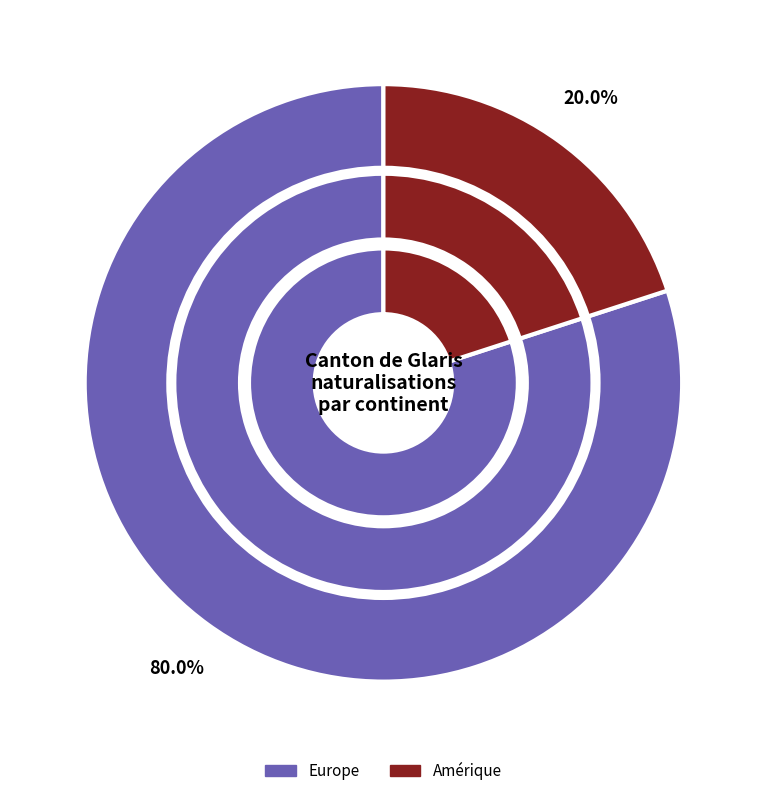

Count the number of slices in the pie.

5